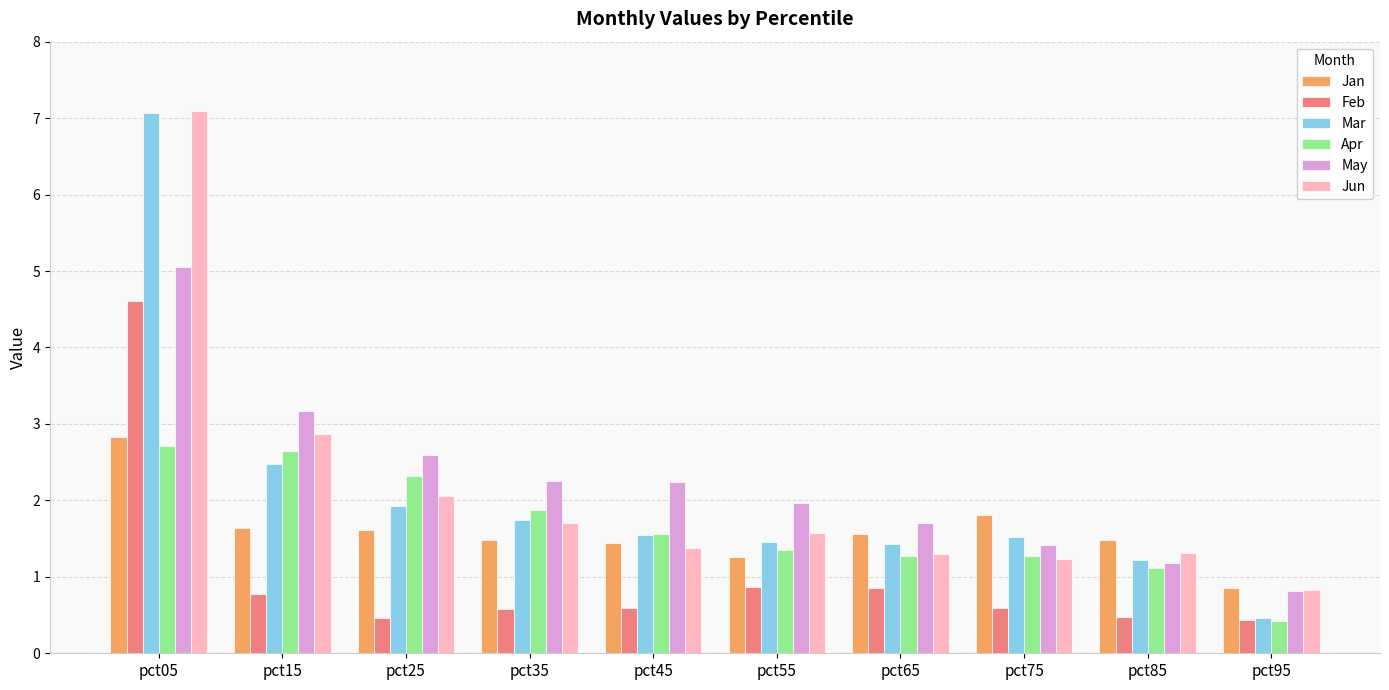

The value of Feb at pct75 is 0.6. True or false?

True